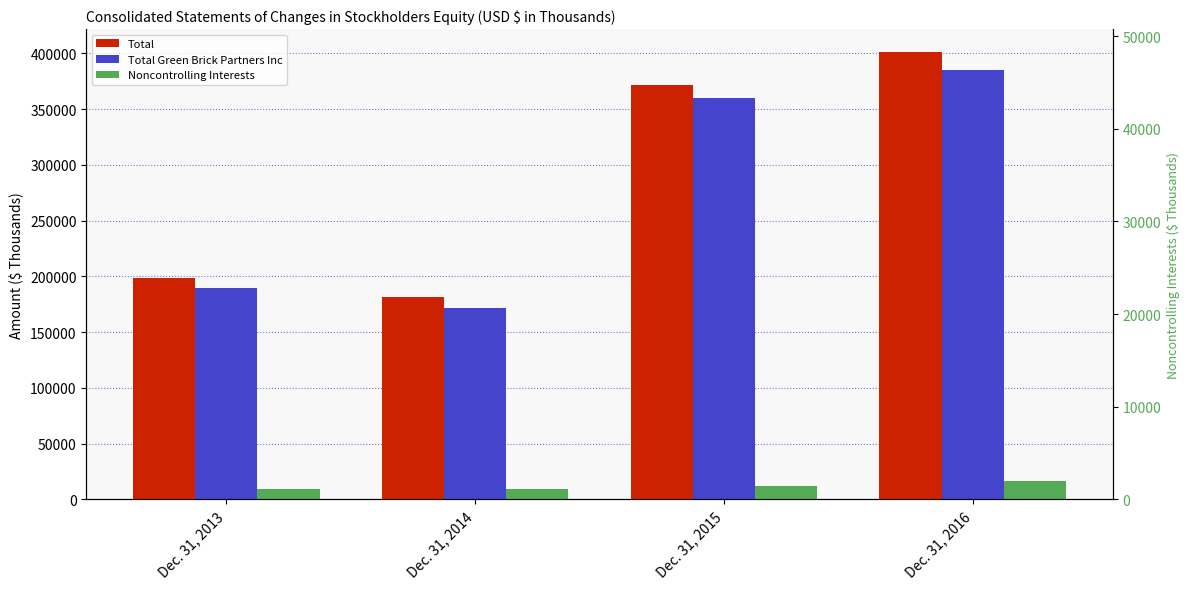

What is the difference between the Noncontrolling Interests values at Dec. 31, 2014 and Dec. 31, 2016?

7174